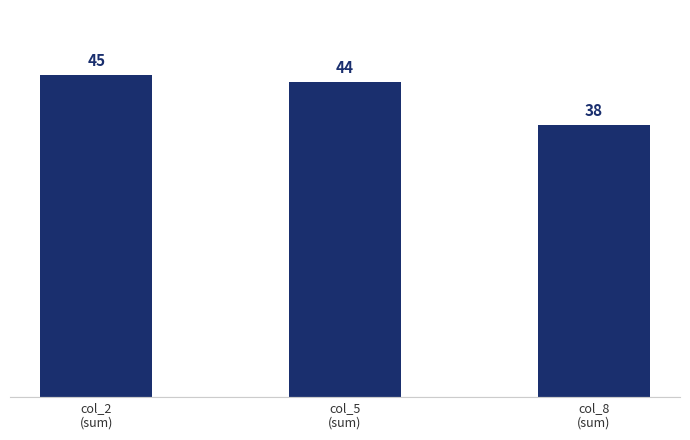

Count the values in the range 38 to 45.

3